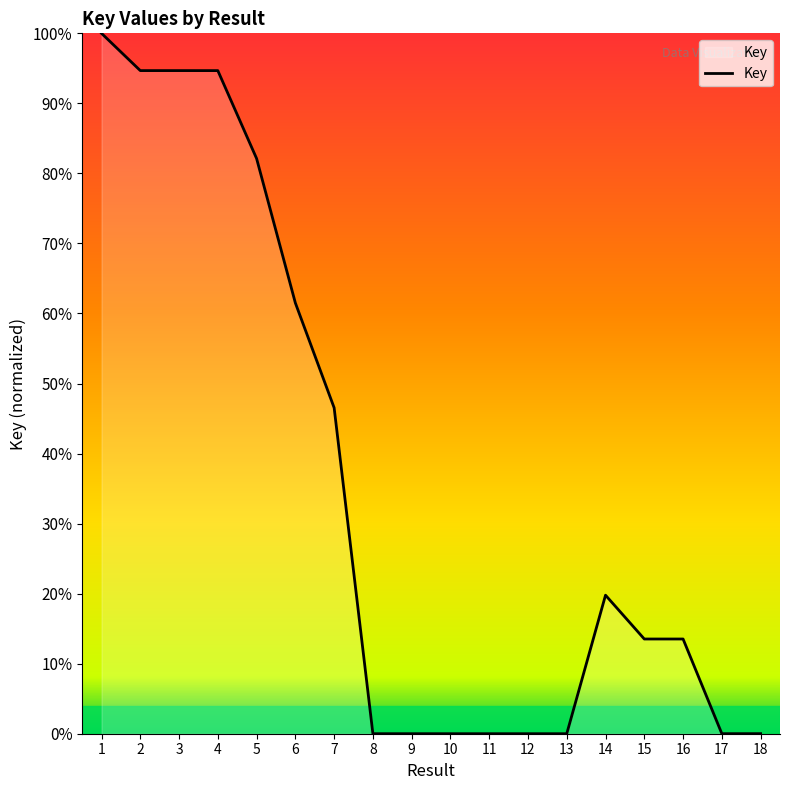

What is the difference between the second highest and minimum values?

94.7